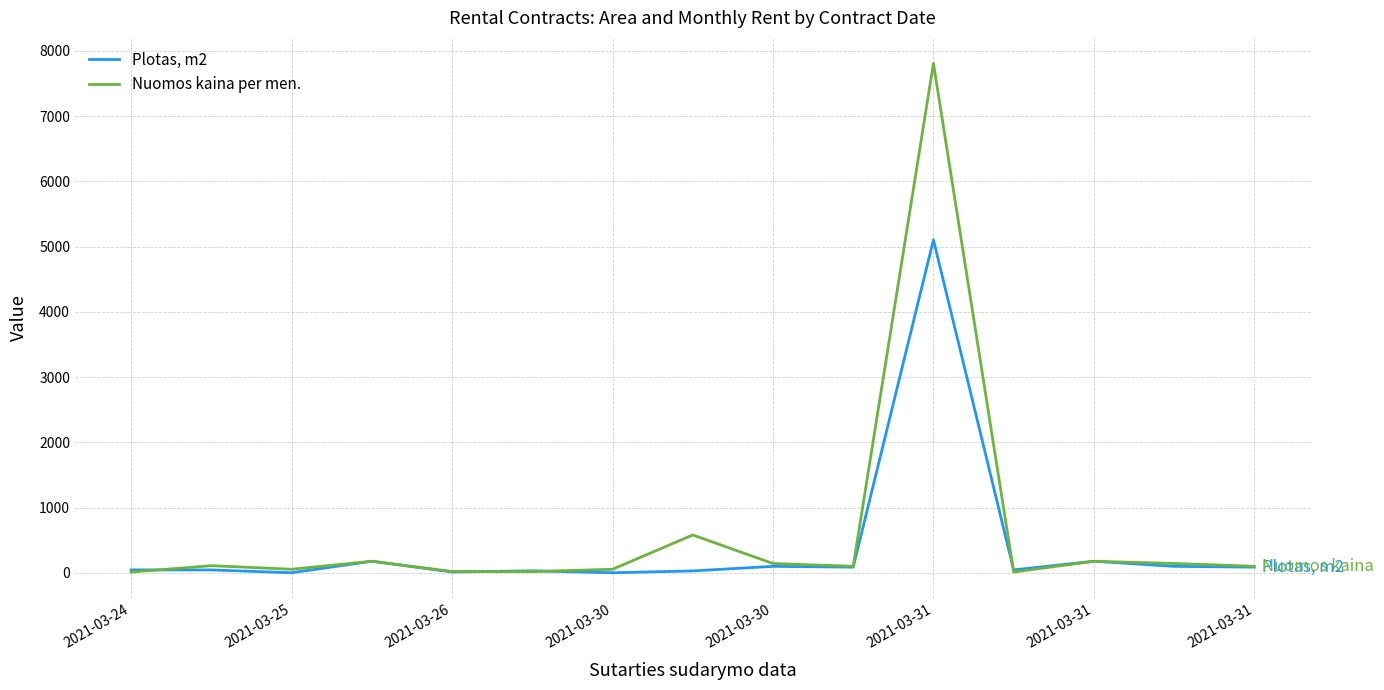

Rank the series by their maximum value, from highest to lowest.

Nuomos kaina per men., Plotas, m2